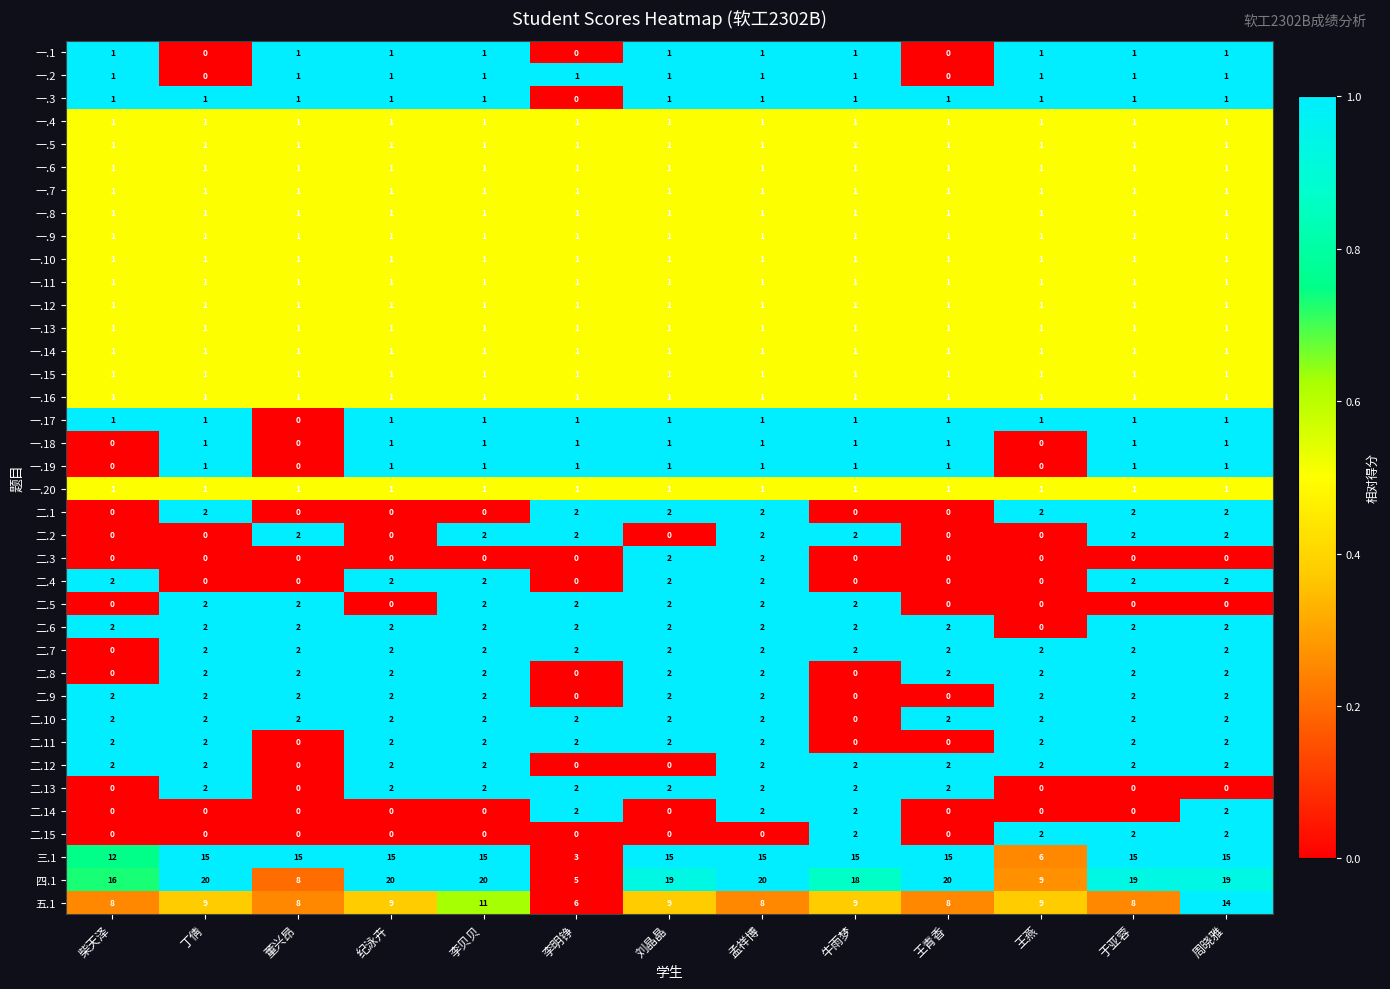

At which category is the sum across all series the highest?

周晓雅